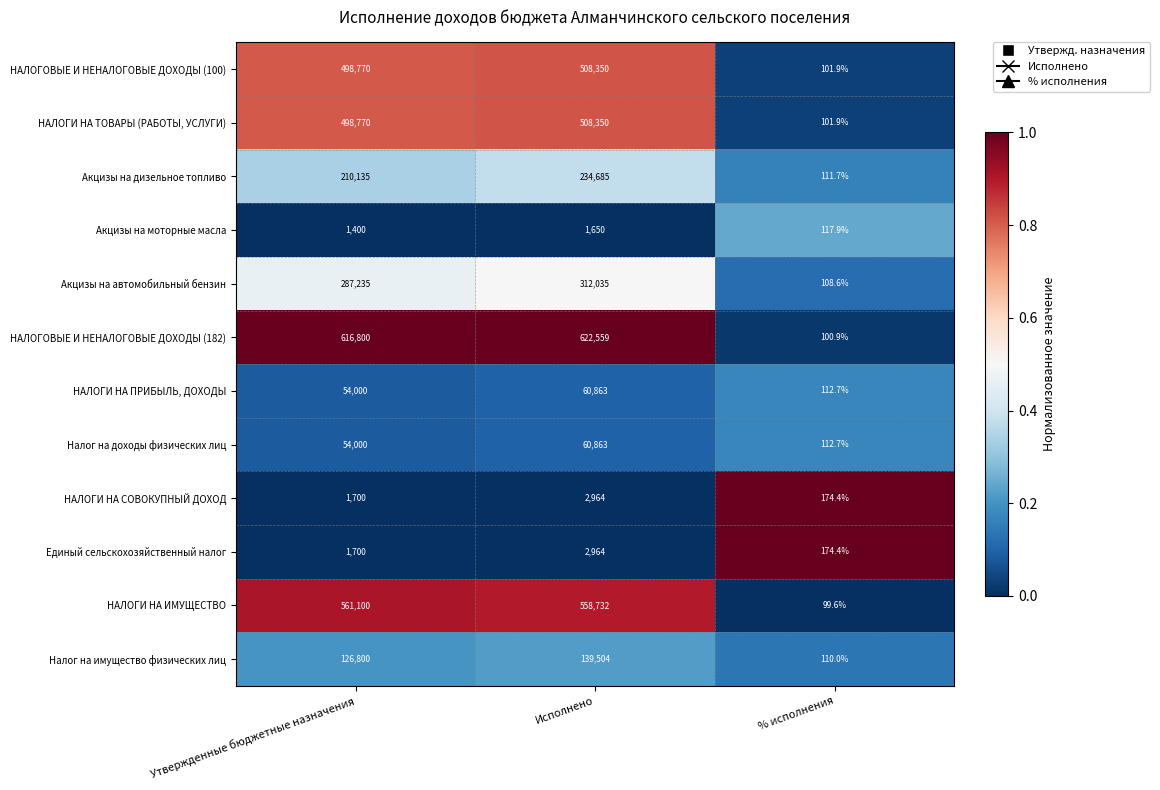

What is the difference between the highest and lowest values at Исполнено?

620909.0